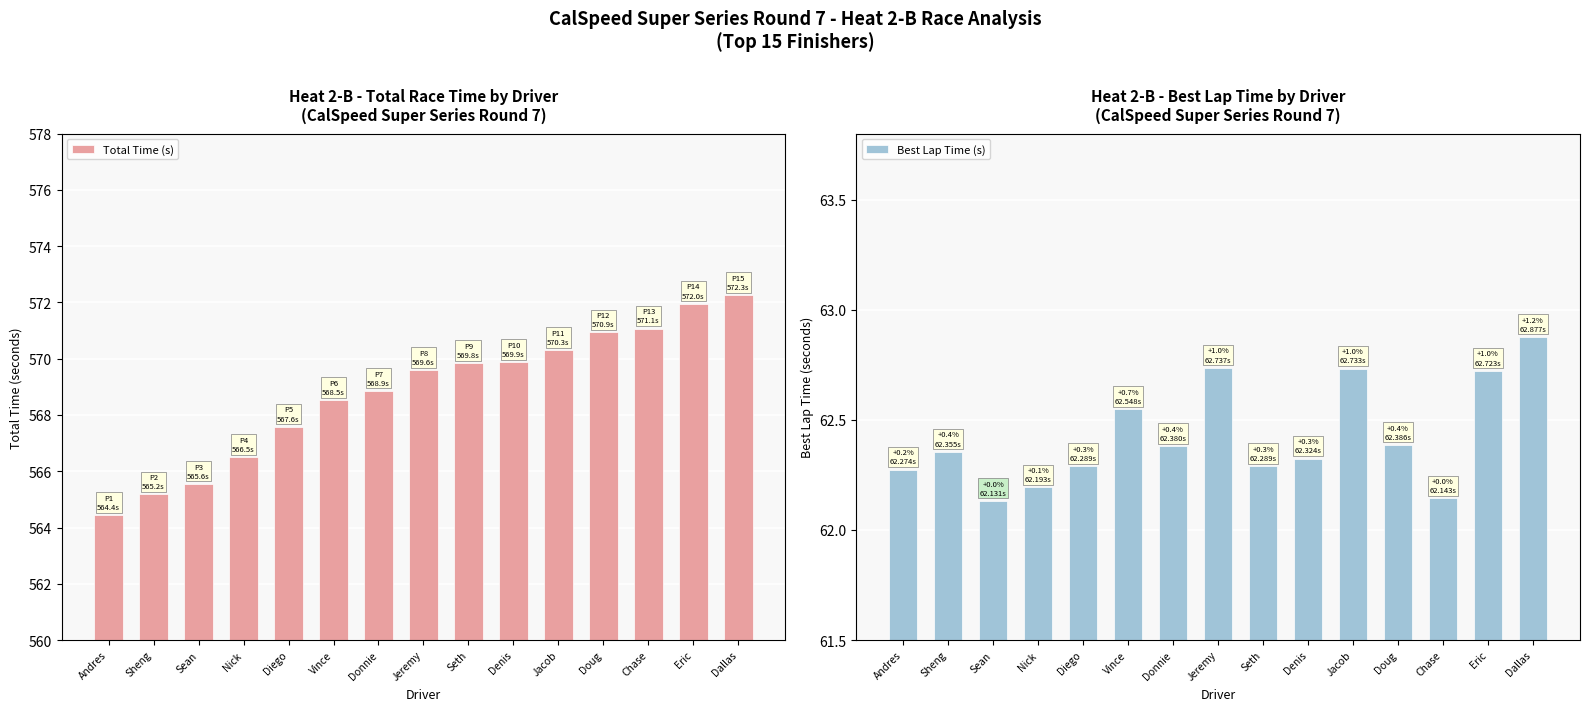

The Best Lap Time (s) series shows 87.9 at Diego. True or false?

False